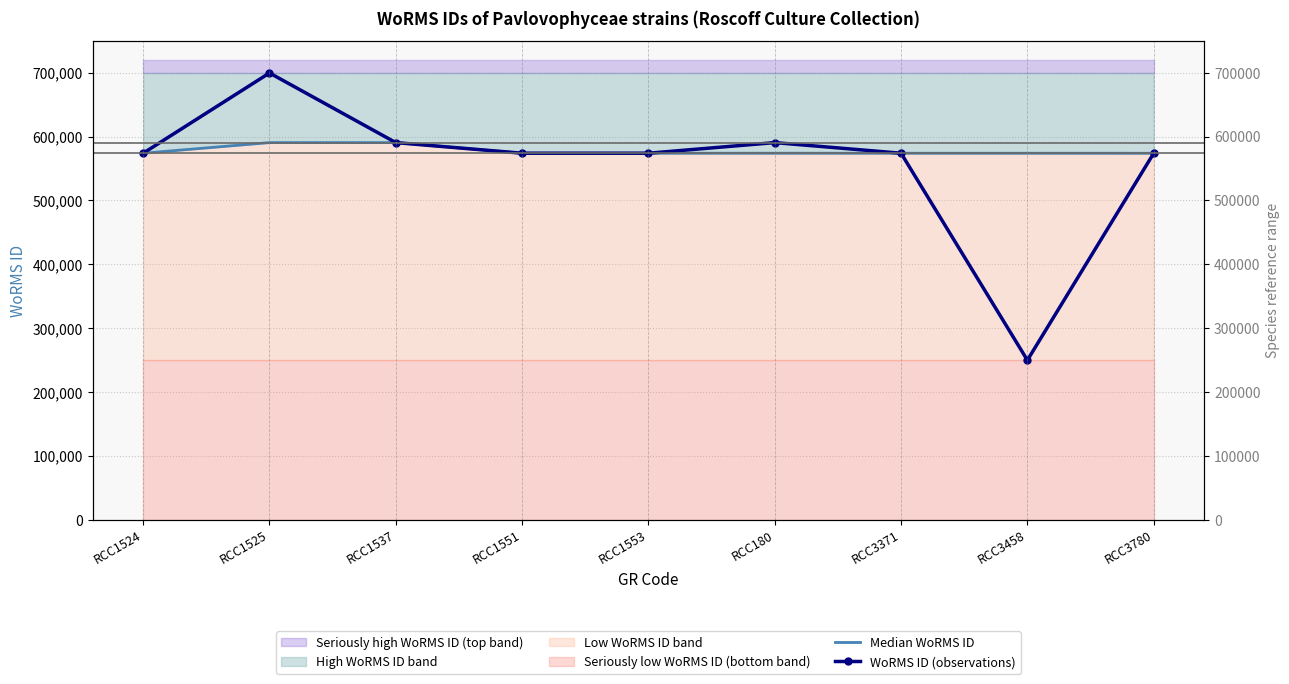

Reading left to right, extract all data points from this chart.

Median WoRMS ID: 573929	590558	590558	573929	573916	573929	573915	573916	573854
WoRMS ID (observations): 573929	699620	590558	573915	573929	590558	573916	249731	573854